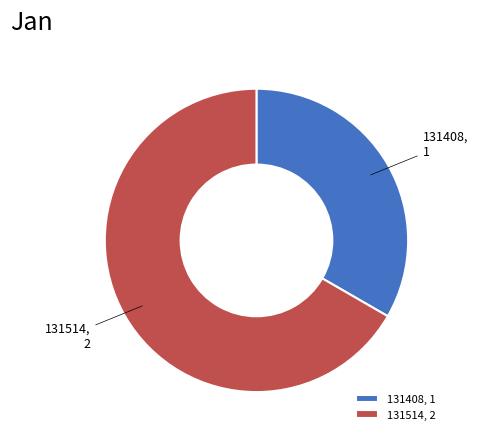

Count the number of slices in the pie.

2